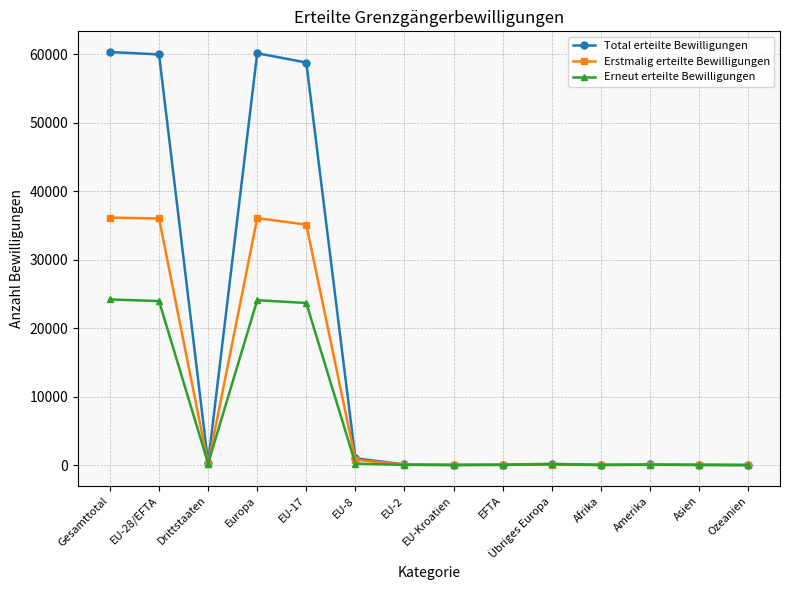

What is the average value of the Erneut erteilte Bewilligungen series?

6900